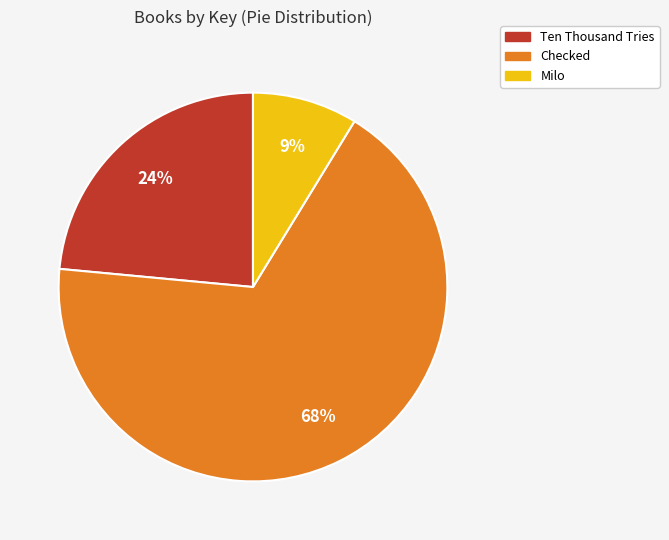

Which category has the smallest portion of the pie?

Milo